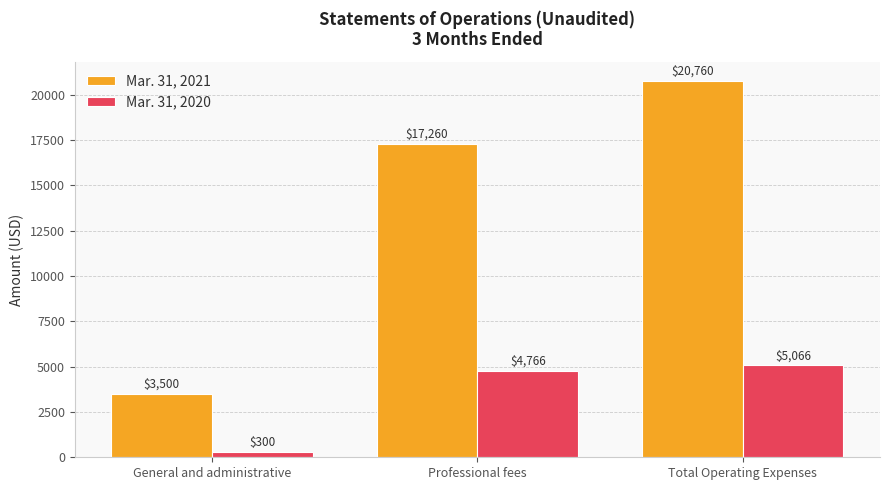

What are all the series names shown in the legend?

Mar. 31, 2021, Mar. 31, 2020